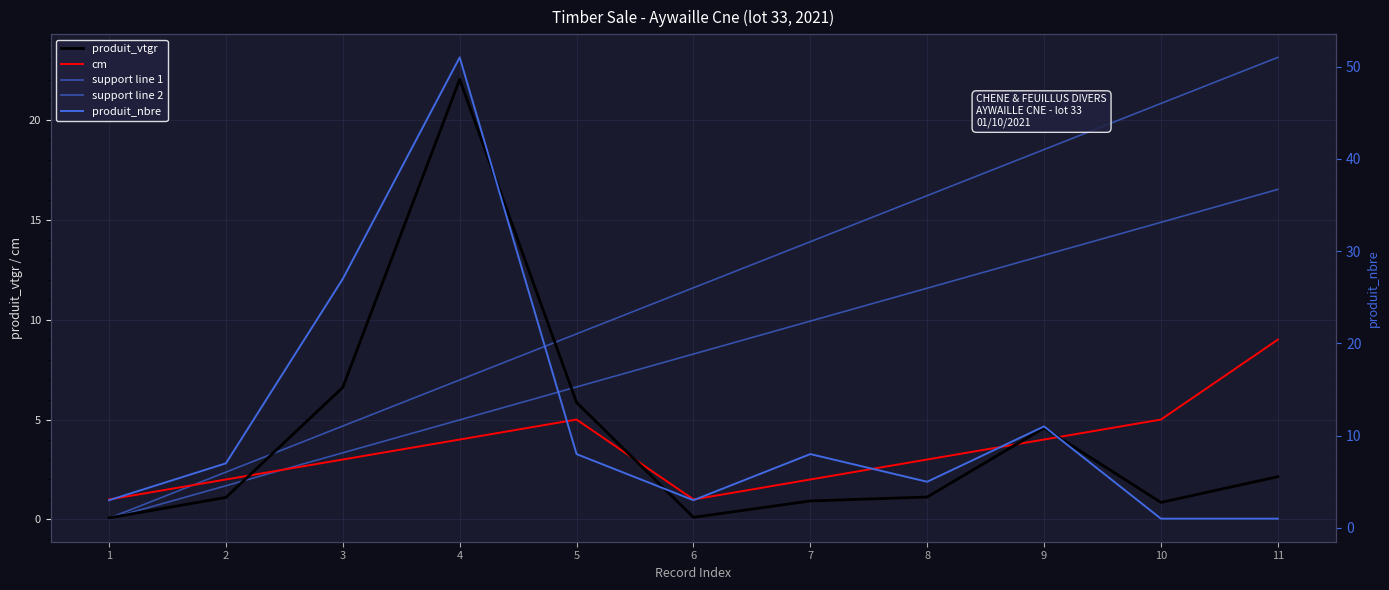

What is the difference between the produit_nbre values at 2 and 4?

44.0